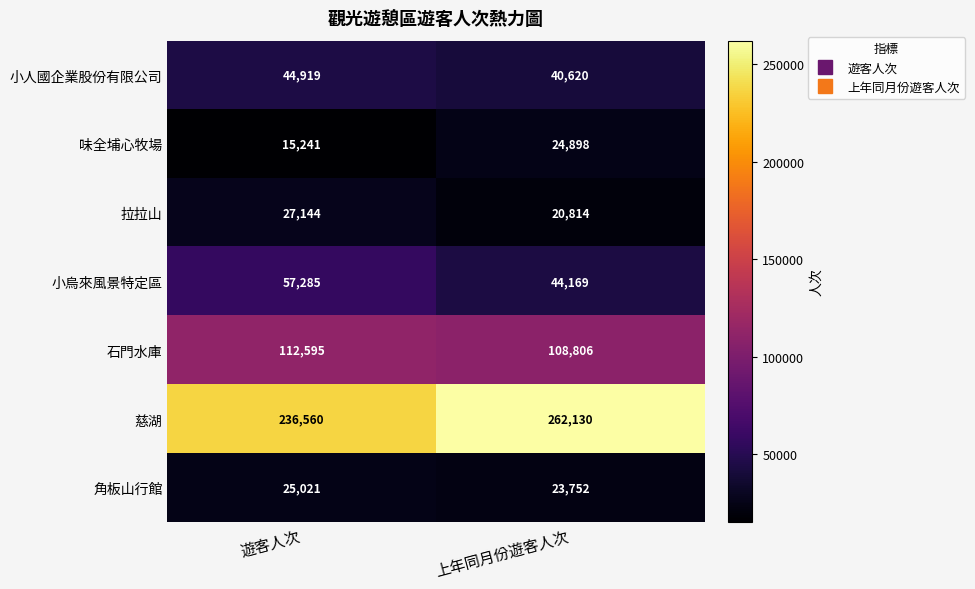

Is it true that 石門水庫 equals 108806 at 上年同月份遊客人次?

True